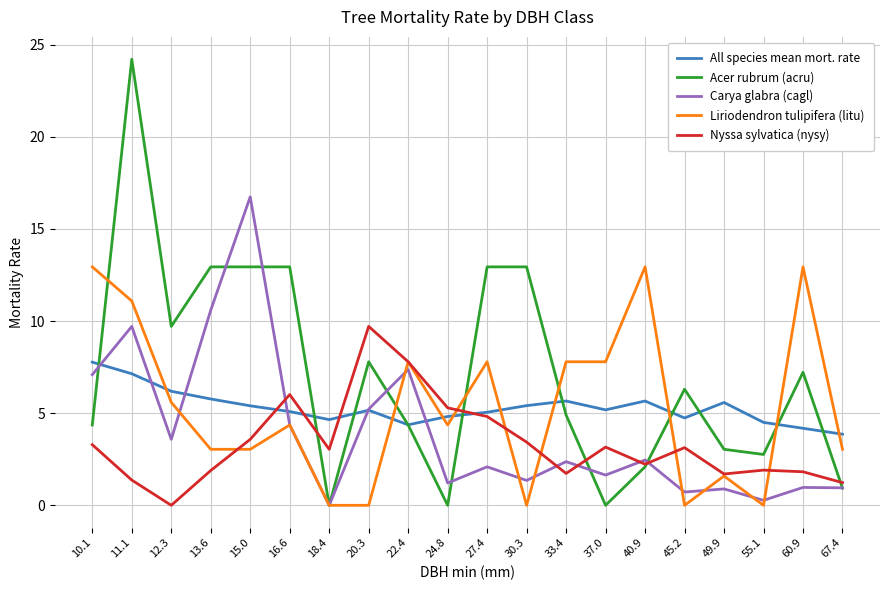

What is the lowest value of the All species mean mort. rate series?

3.9